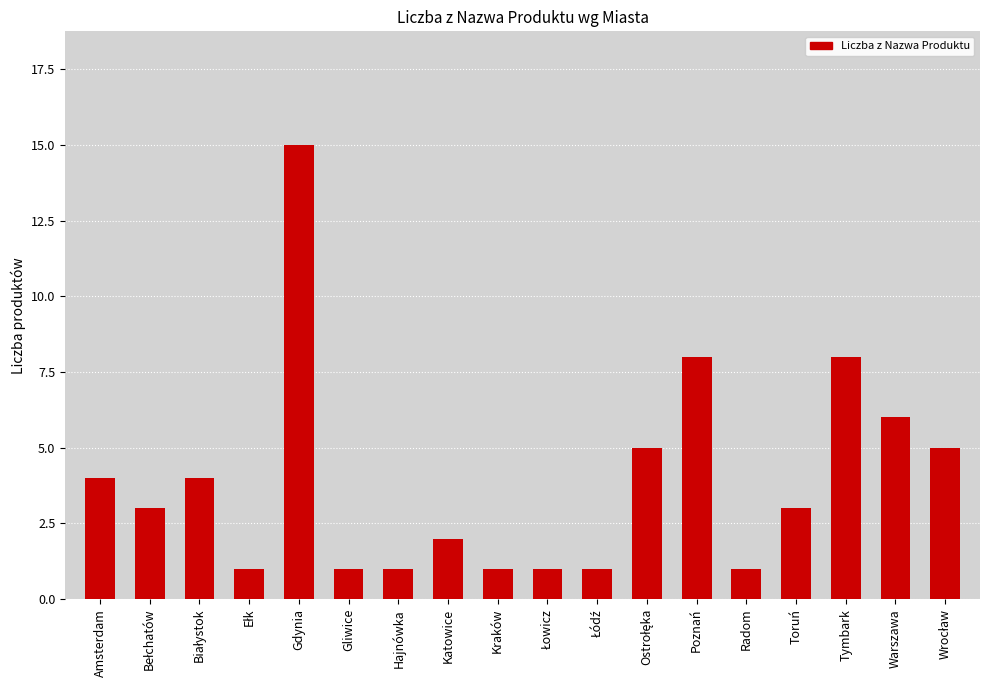

Reading right to left, what are all the values shown in this chart?

5	6	8	3	1	8	5	1	1	1	2	1	1	15	1	4	3	4